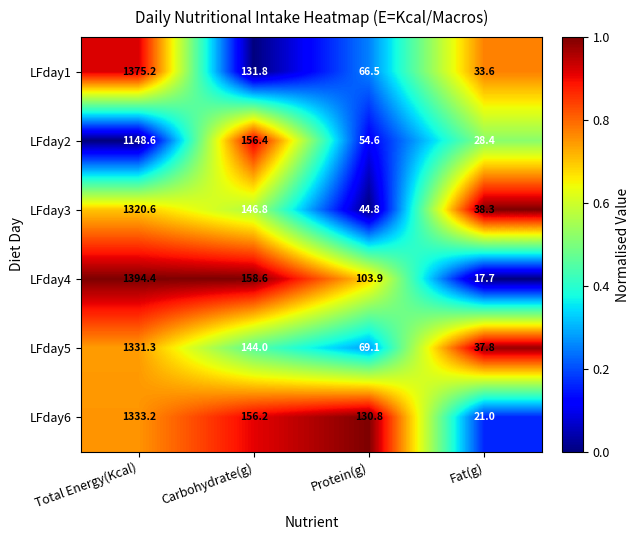

At which category is the sum across all series the highest?

Total Energy(Kcal)